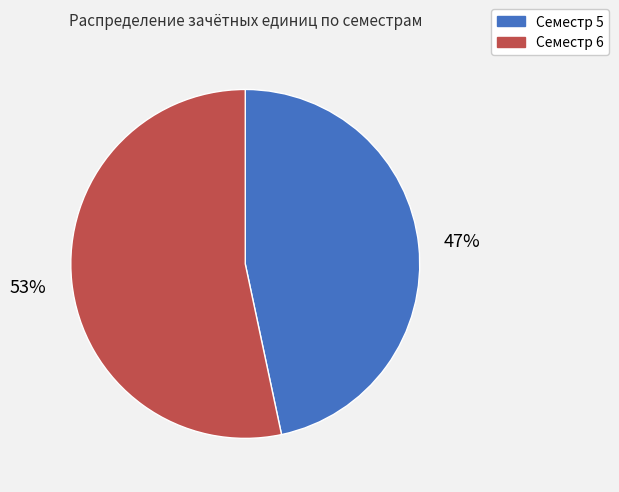

Which category has the biggest portion of the pie?

Семестр 6